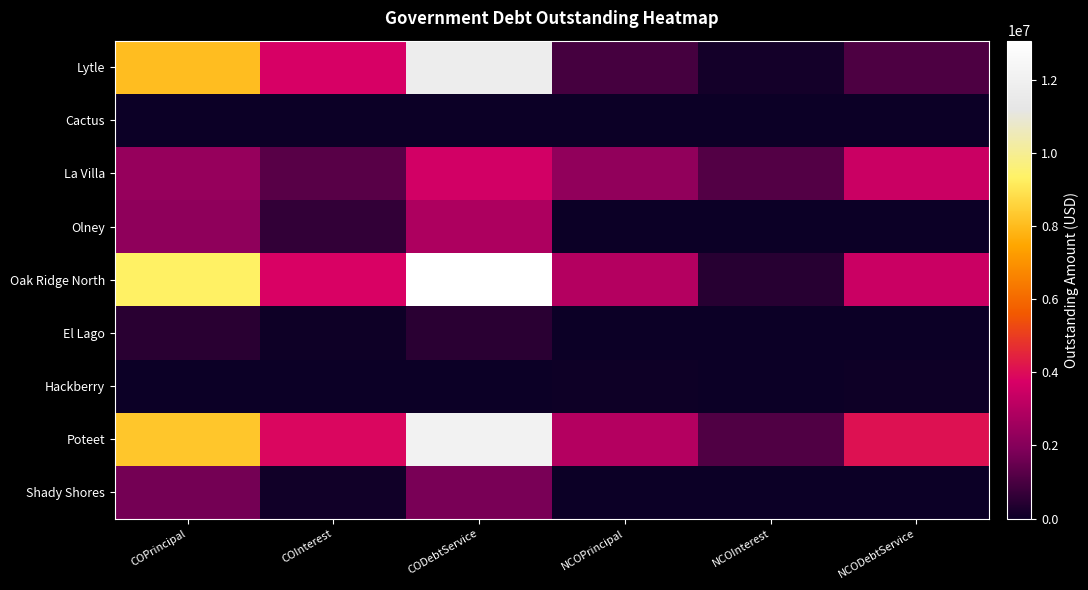

Which has a higher value, NCOInterest or NCODebtService?

NCODebtService